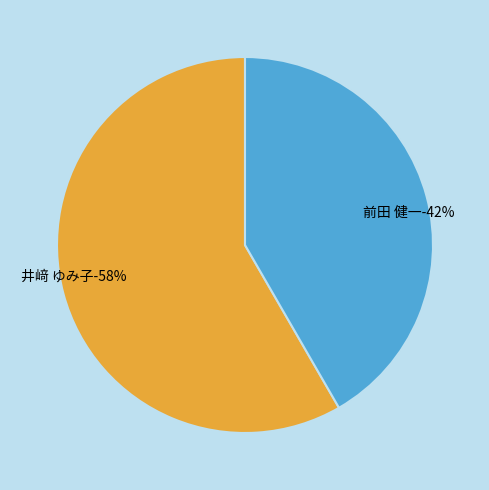

What percentage do 前田 健一 and 井﨑 ゆみ子 together represent?

100.0%